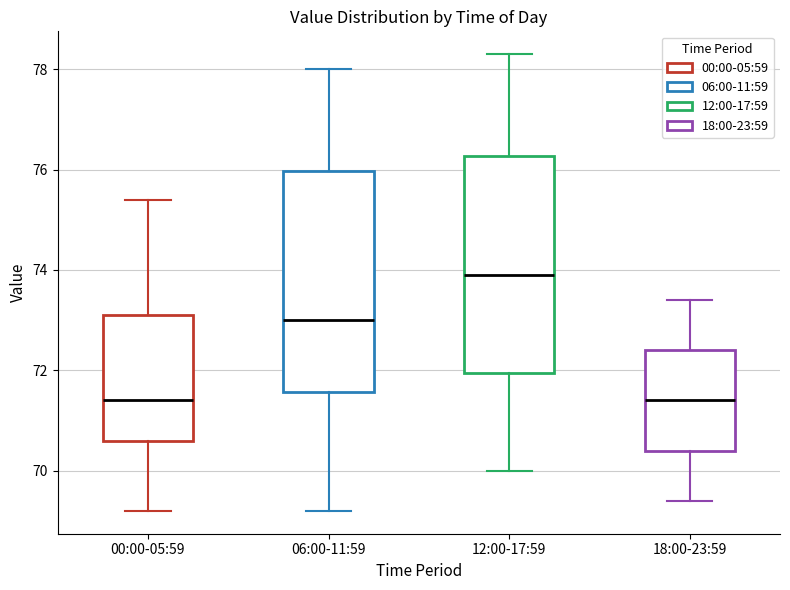

Which box's median line is the highest?

12:00-17:59